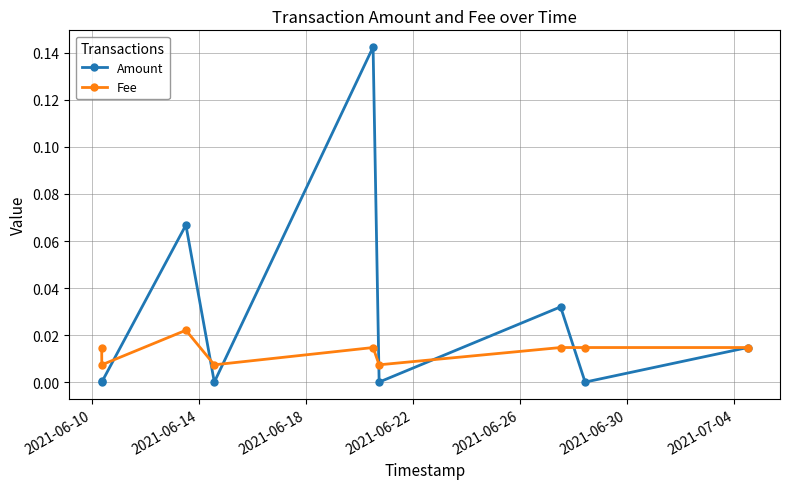

Which series has the largest total across all categories?

Amount